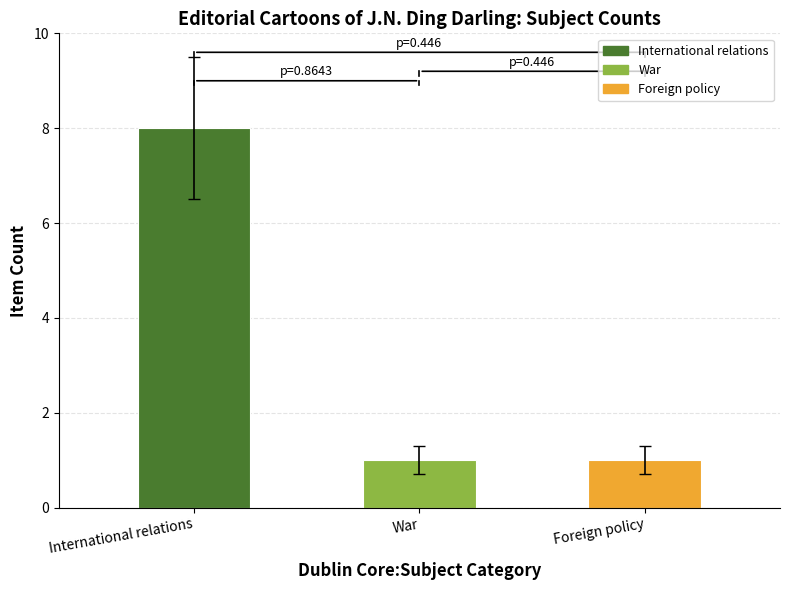

What is the sum of all values?

10